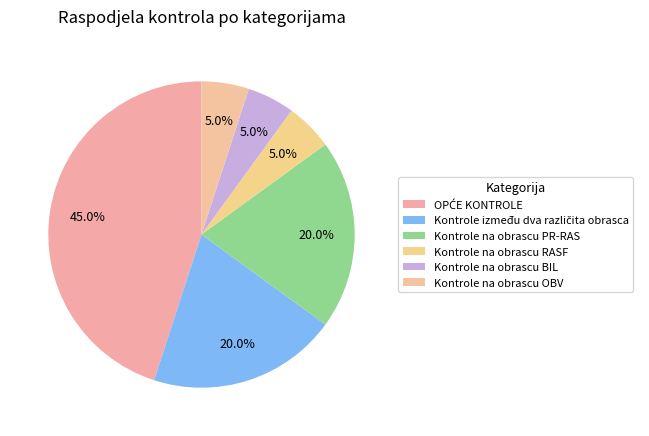

To the nearest percent, what is the difference between the largest and smallest slice percentages?

40%